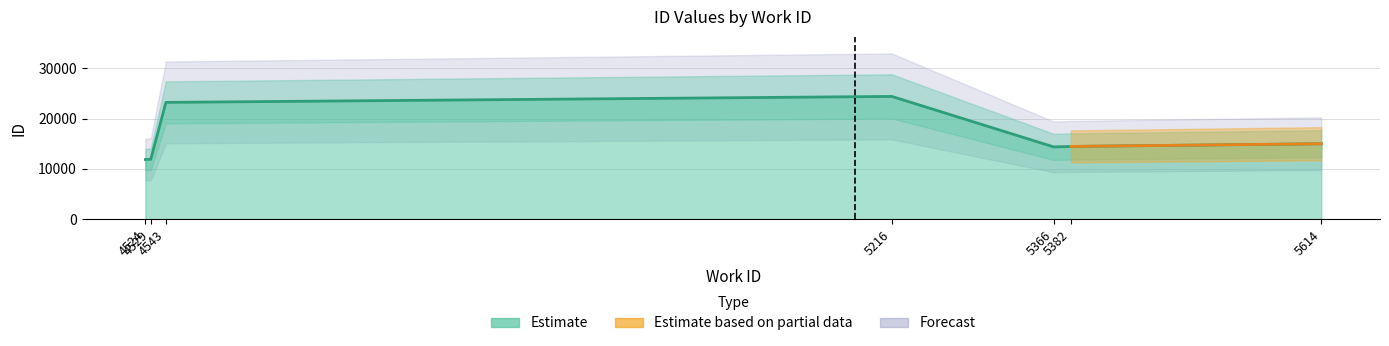

What is the maximum value shown in the chart?

24415